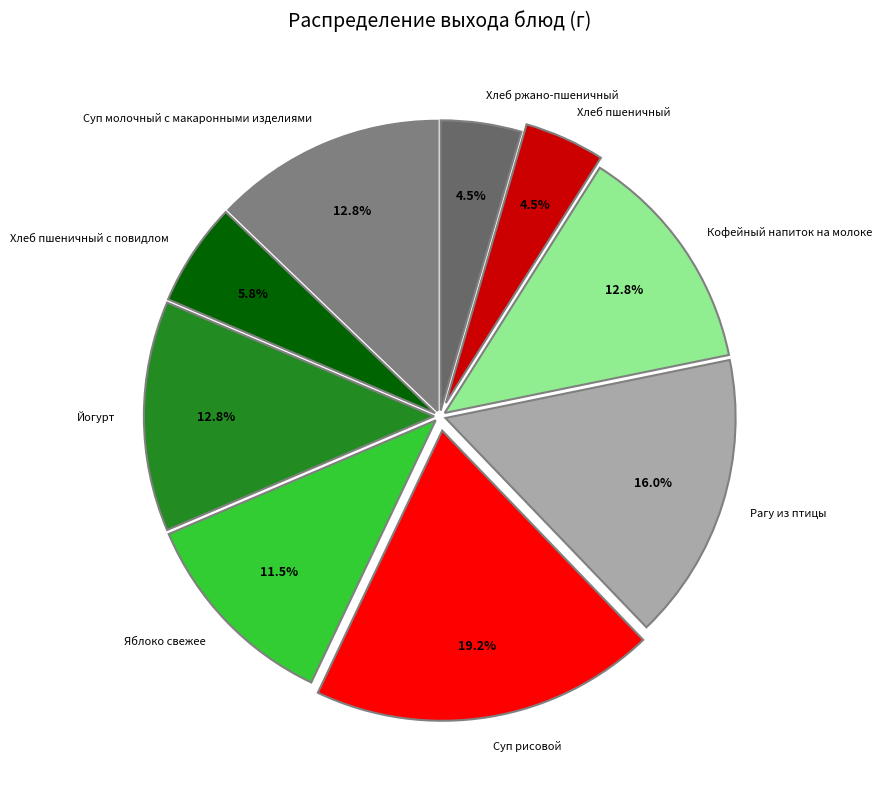

What is the largest slice in the pie chart?

Суп рисовой